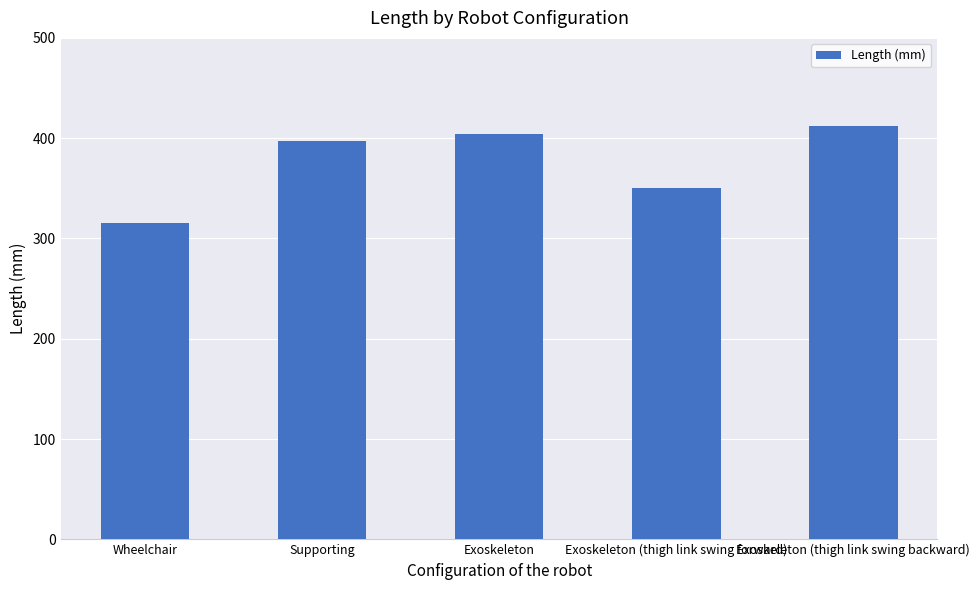

Read the value at Wheelchair.

315.9